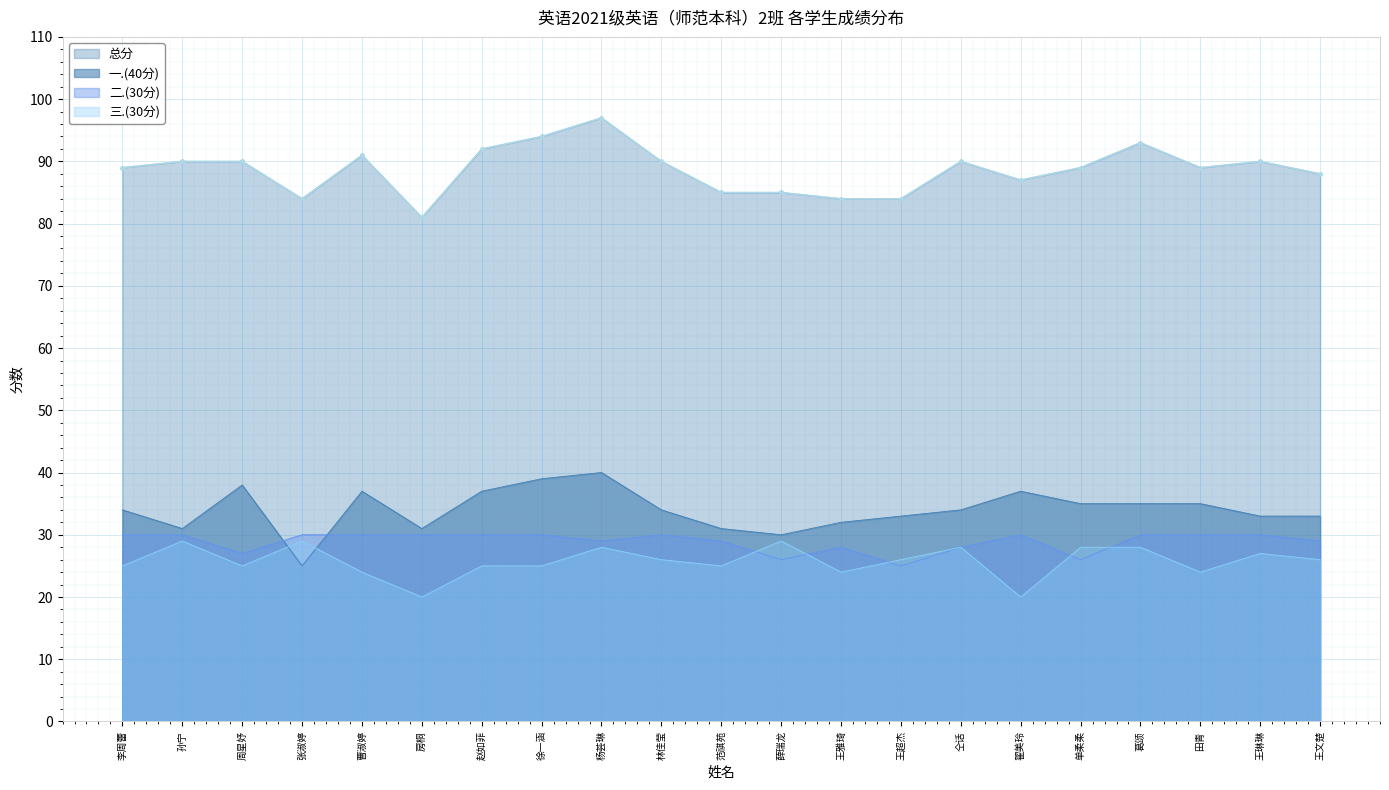

True or false: 三.(30分) has a value of 12 at 王琳琳.

False